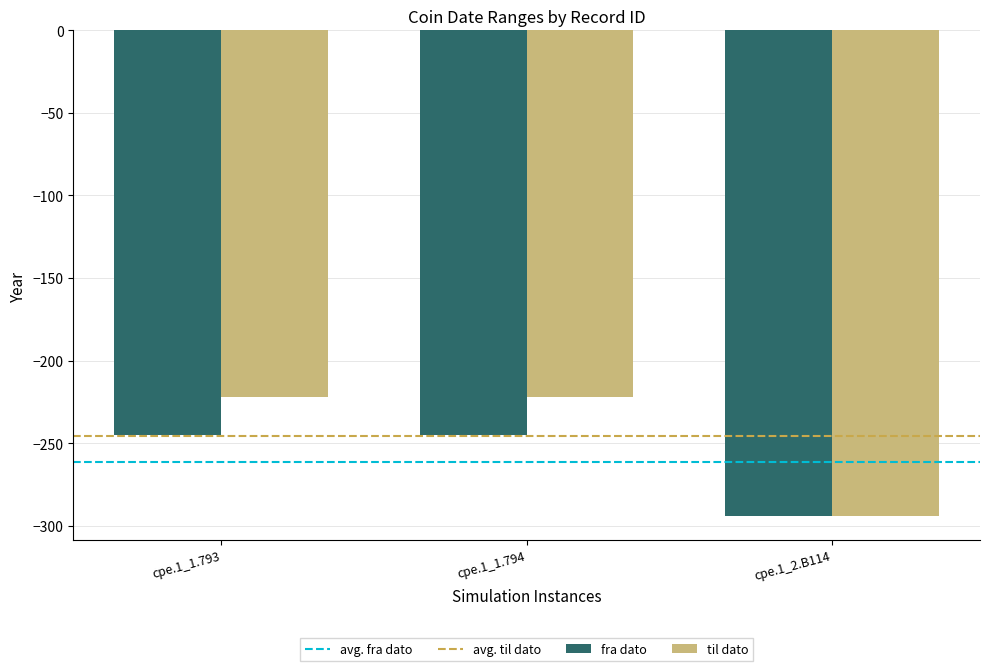

Which category has the lowest value in the fra dato series?

cpe.1_2.B114